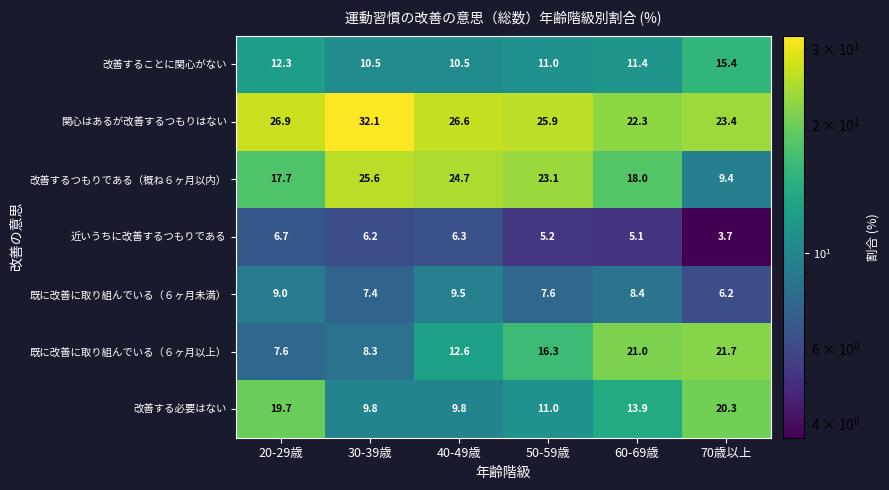

At how many categories does at least one series exceed 11?

6